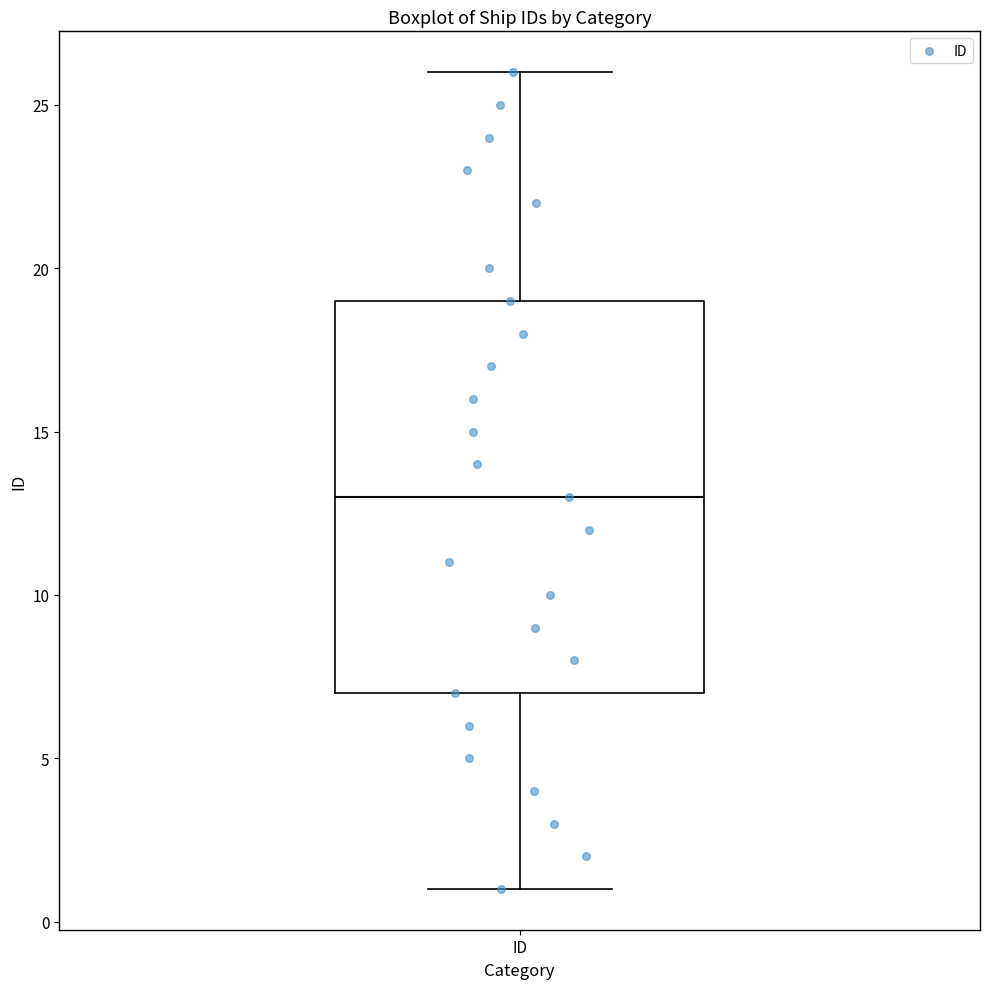

Transcribe this box plot: give where the median line is, the range the box spans, and where the two whiskers end, as read against the y-axis. The values are not printed on the chart, so give them approximately, as read against the axis.

median 13, box 7 to 19, whiskers 1 to 26